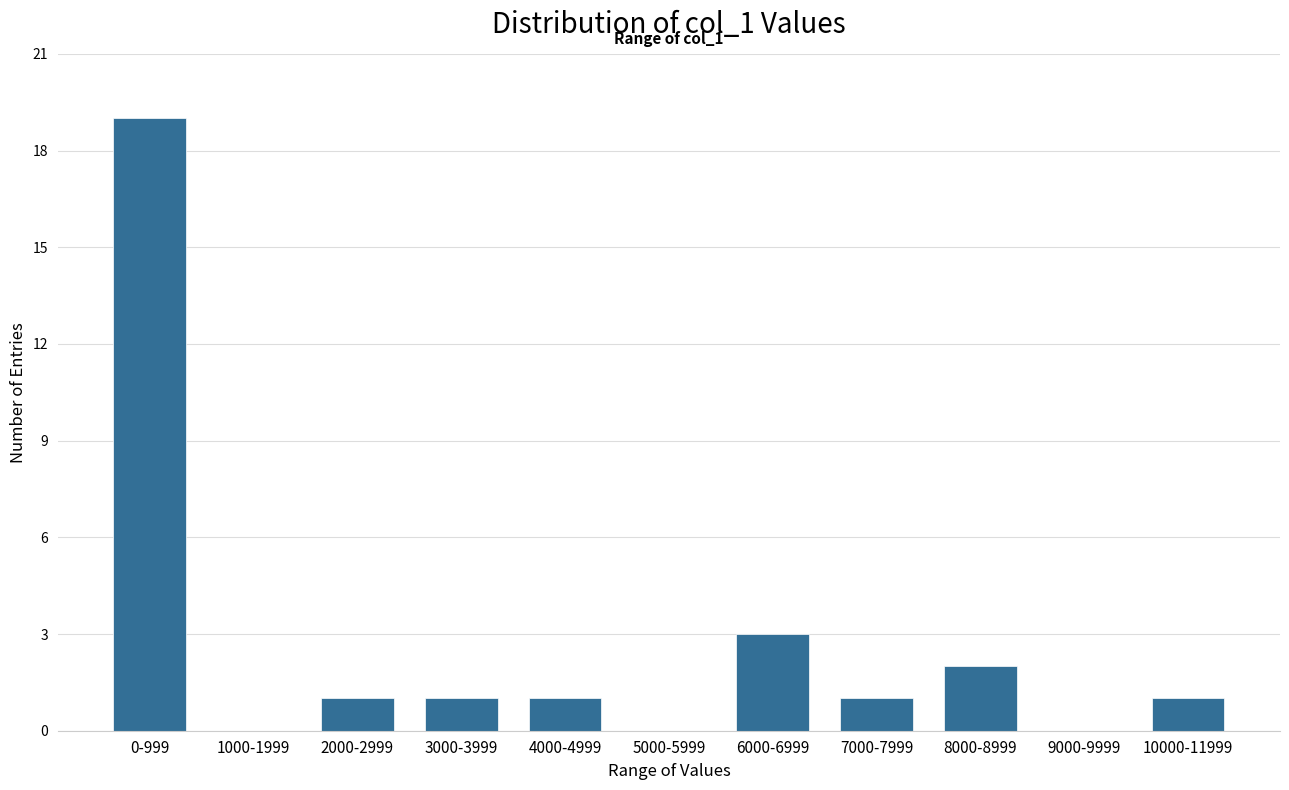

Reading right to left, list all the values displayed in this chart.

10000-11999=1	9000-9999=0	8000-8999=2	7000-7999=1	6000-6999=3	5000-5999=0	4000-4999=1	3000-3999=1	2000-2999=1	1000-1999=0	0-999=19